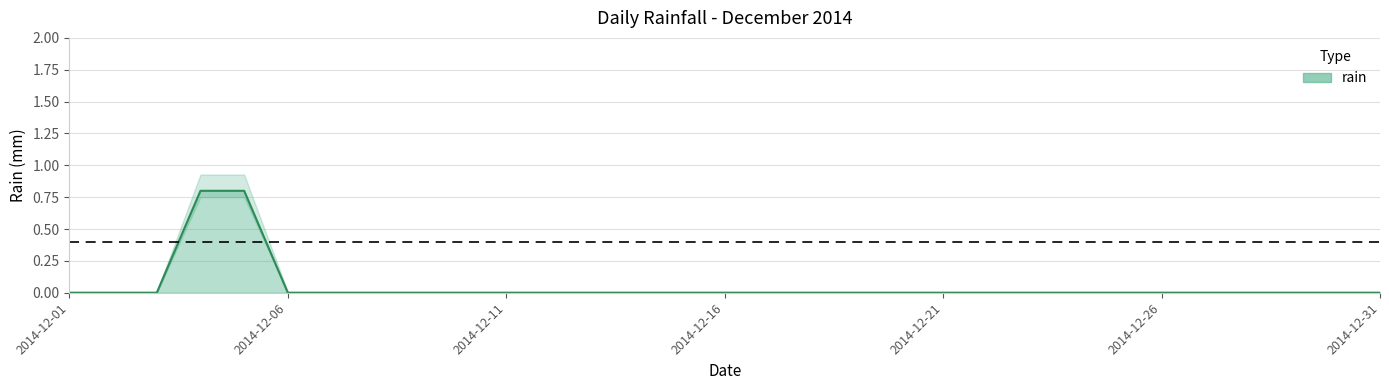

List the labels in order of value, smallest first.

2014-12-01, 2014-12-02, 2014-12-03, 2014-12-06, 2014-12-07, 2014-12-08, 2014-12-09, 2014-12-10, 2014-12-11, 2014-12-12, 2014-12-13, 2014-12-14, 2014-12-15, 2014-12-16, 2014-12-17, 2014-12-18, 2014-12-19, 2014-12-20, 2014-12-21, 2014-12-22, 2014-12-23, 2014-12-24, 2014-12-25, 2014-12-26, 2014-12-27, 2014-12-28, 2014-12-29, 2014-12-30, 2014-12-31, 2014-12-04, 2014-12-05